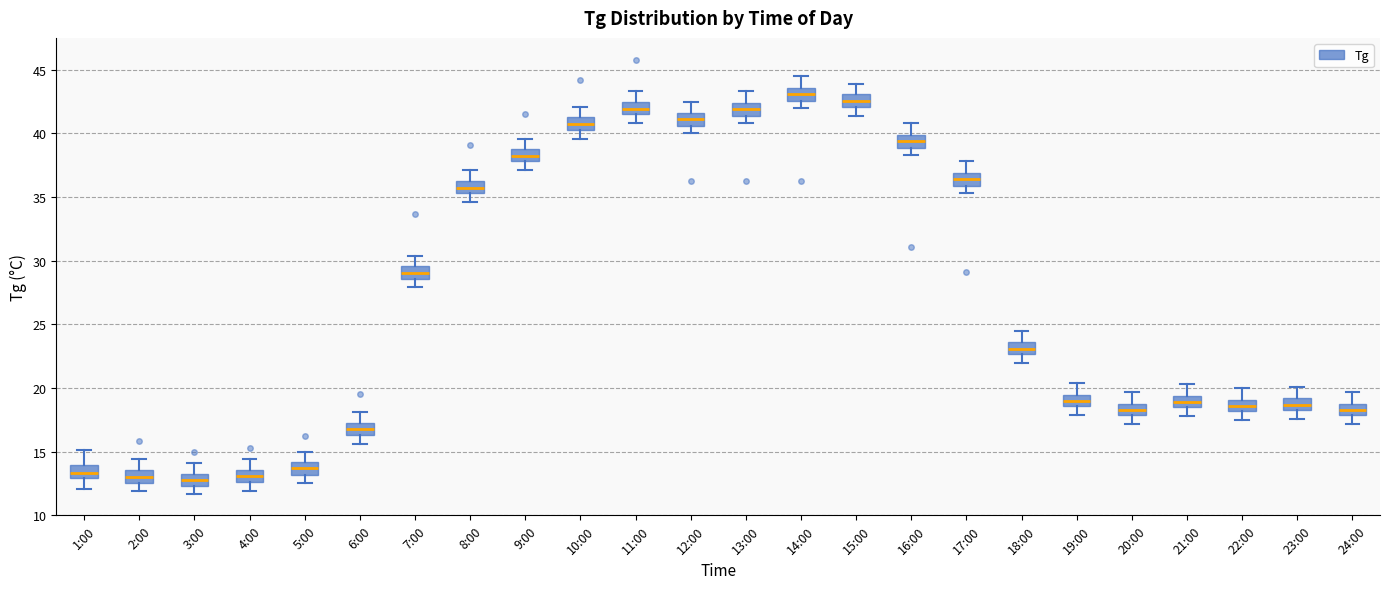

Reading left to right, read every box against the y-axis: the position of its median line, the range the box covers, and the ends of its whiskers. The values are not printed on the chart, so give them approximately, as read against the axis.

1:00: median 13.5, box 13.0 to 14.0, whiskers 12.0 to 15.0
2:00: median 13.0, box 12.5 to 13.5, whiskers 12.0 to 14.5
3:00: median 13.0, box 12.5 to 13.5, whiskers 11.5 to 14.0
4:00: median 13.0, box 12.5 to 13.5, whiskers 12.0 to 14.5
5:00: median 13.5, box 13.0 to 14.0, whiskers 12.5 to 15.0
6:00: median 17.0, box 16.5 to 17.5, whiskers 15.5 to 18.0
7:00: median 29.0, box 28.5 to 29.5, whiskers 28.0 to 30.5
8:00: median 36.0, box 35.5 to 36.5, whiskers 34.5 to 37.0
9:00: median 38.5, box 38.0 to 39.0, whiskers 37.0 to 39.5
10:00: median 41.0, box 40.5 to 41.5, whiskers 39.5 to 42.0
11:00: median 42.0, box 41.5 to 42.5, whiskers 41.0 to 43.5
12:00: median 41.0, box 40.5 to 41.5, whiskers 40.0 to 42.5
13:00: median 42.0, box 41.5 to 42.5, whiskers 41.0 to 43.5
14:00: median 43.0, box 42.5 to 43.5, whiskers 42.0 to 44.5
15:00: median 42.5, box 42.0 to 43.0, whiskers 41.5 to 44.0
16:00: median 39.5, box 39.0 to 40.0, whiskers 38.5 to 41.0
17:00: median 36.5, box 36.0 to 37.0, whiskers 35.5 to 38.0
18:00: median 23.0, box 22.5 to 23.5, whiskers 22.0 to 24.5
19:00: median 19.0, box 18.5 to 19.5, whiskers 18.0 to 20.5
20:00: median 18.5, box 18.0 to 19.0, whiskers 17.0 to 19.5
21:00: median 19.0, box 18.5 to 19.5, whiskers 18.0 to 20.5
22:00: median 18.5, box 18.0 to 19.0, whiskers 17.5 to 20.0
23:00: median 18.5 (inside the box), box 18.5 to 19.0, whiskers 17.5 to 20.0
24:00: median 18.5, box 18.0 to 19.0, whiskers 17.0 to 19.5